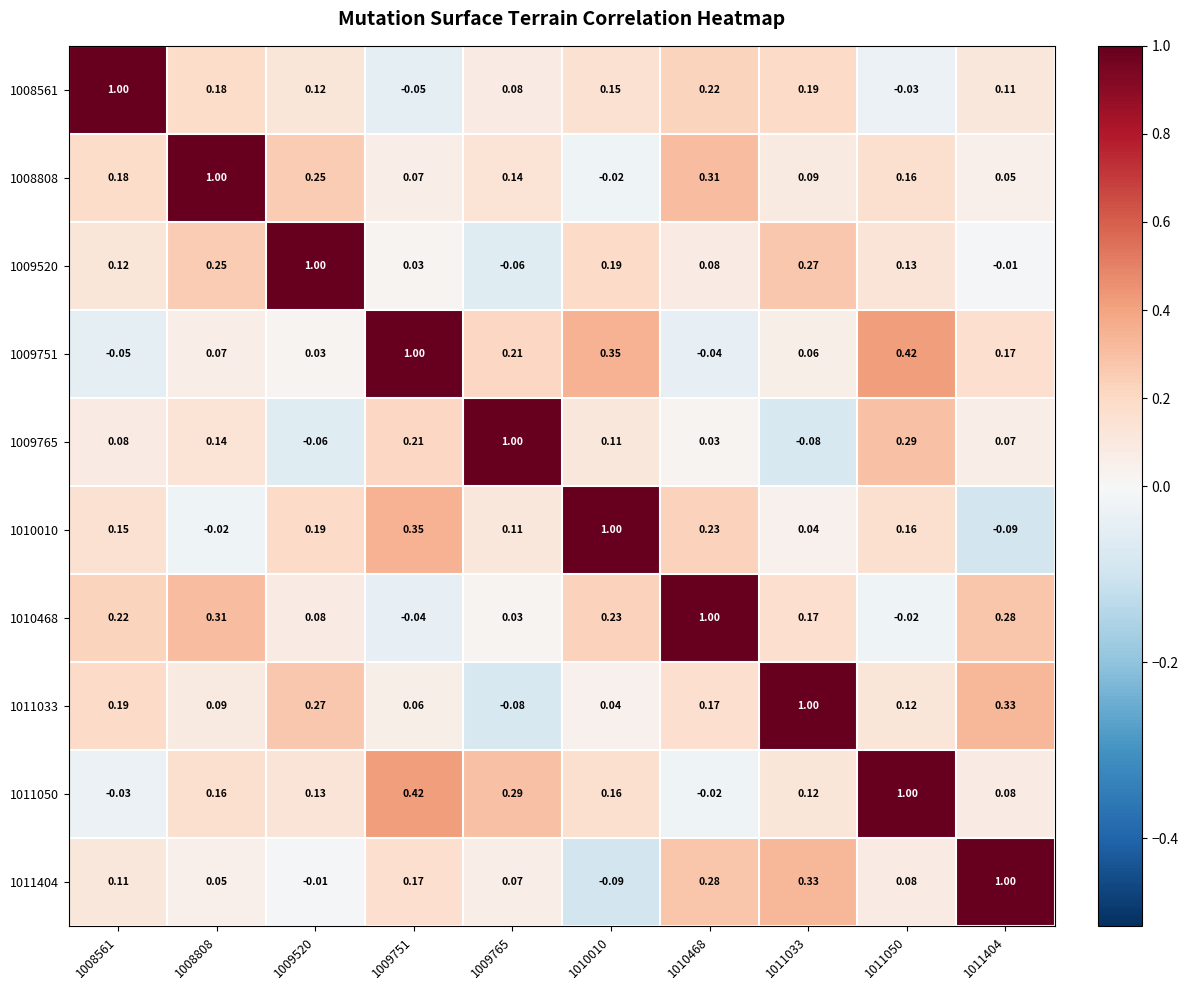

How many data points in 1008561 are above 0?

8